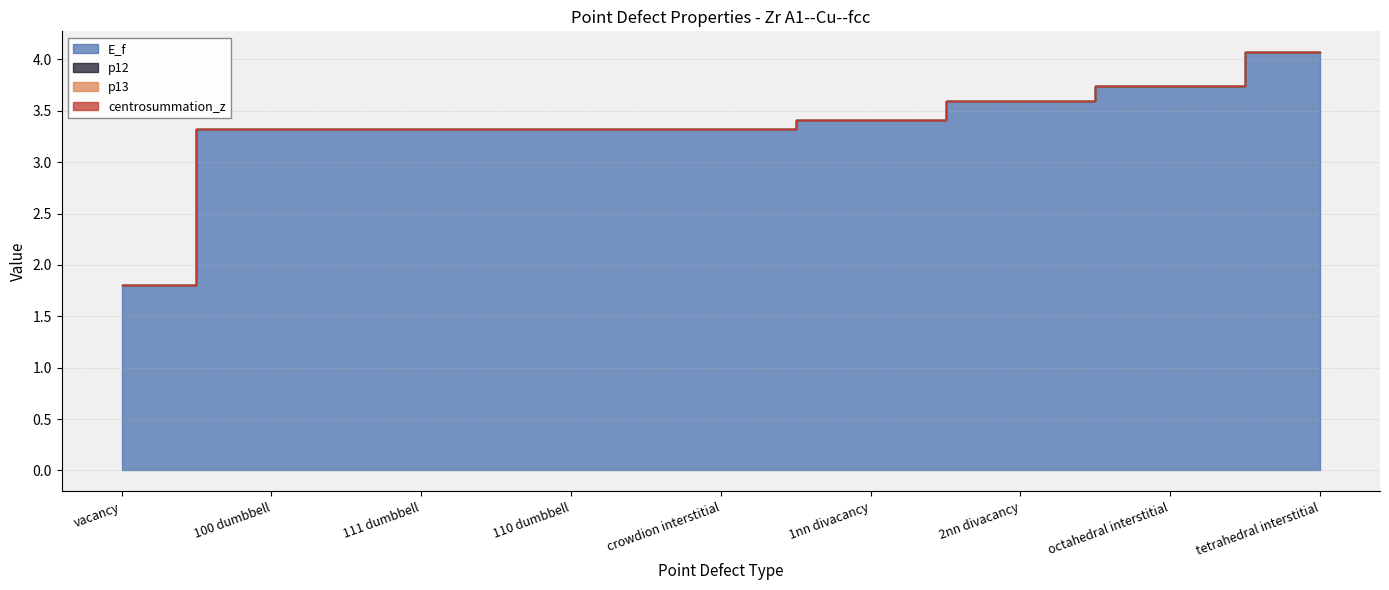

What is the label of the 4th point from the right?

1nn divacancy